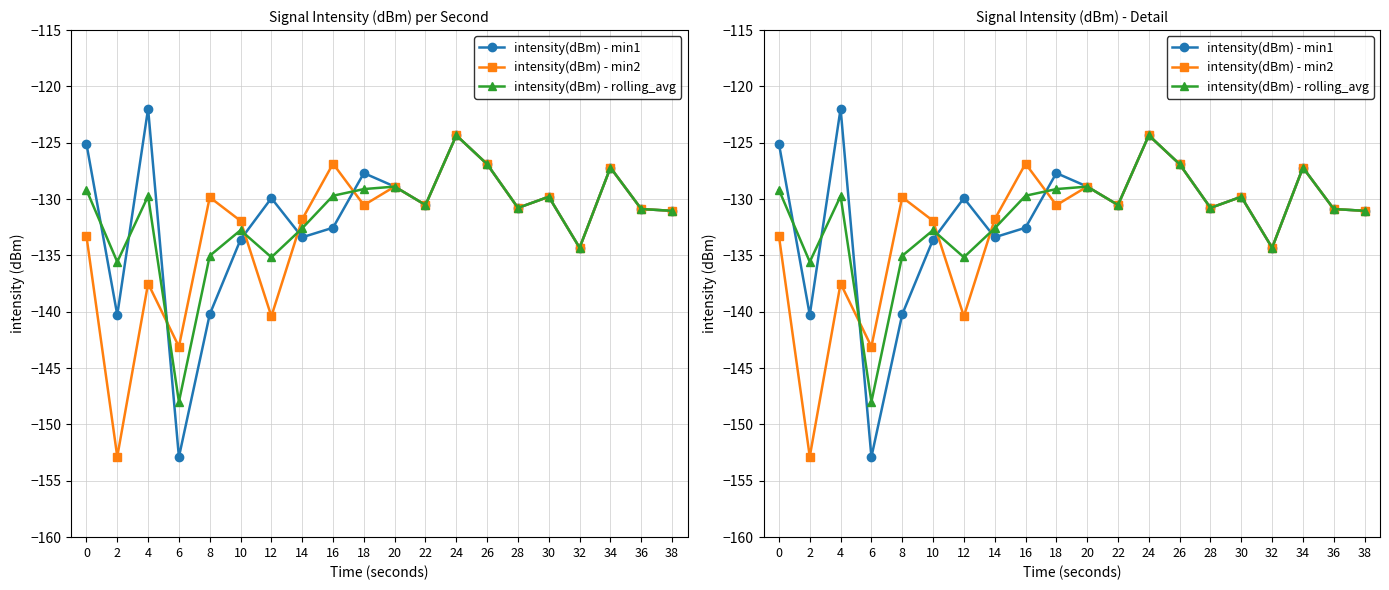

How many lines are shown in the chart?

3